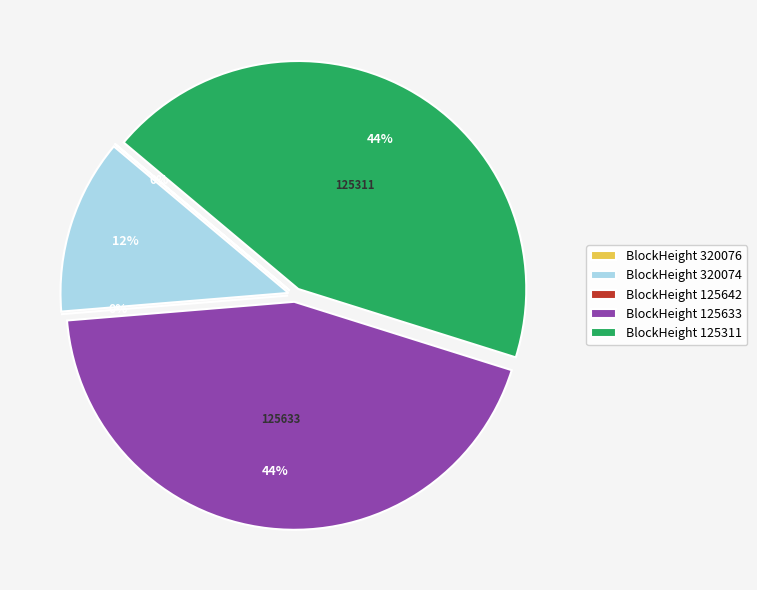

Does any single category account for the majority?

No